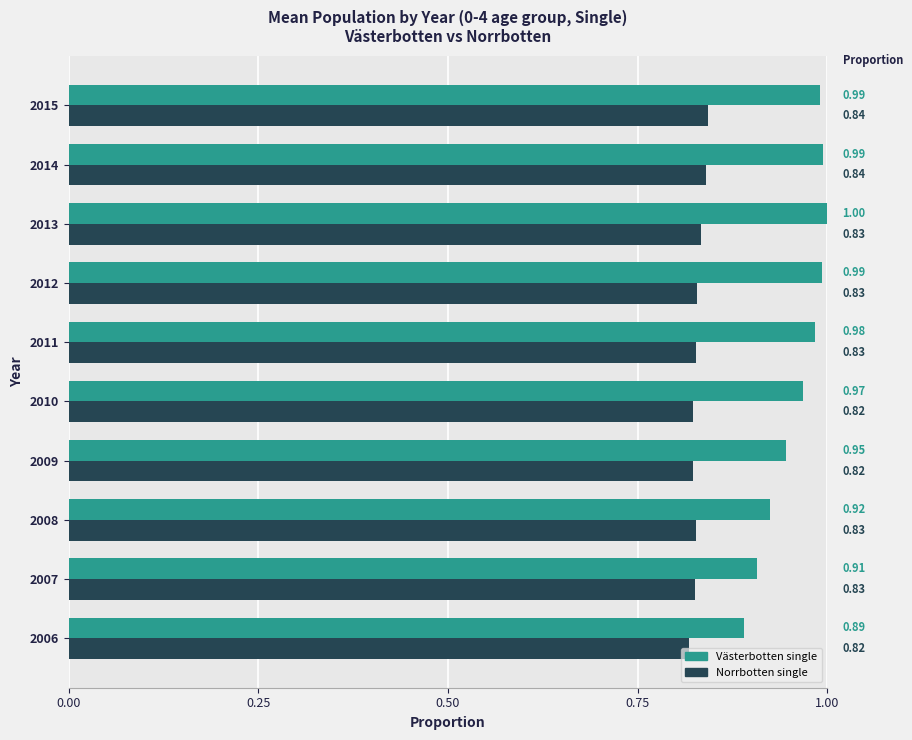

Which series has the widest spread of values?

Västerbotten single